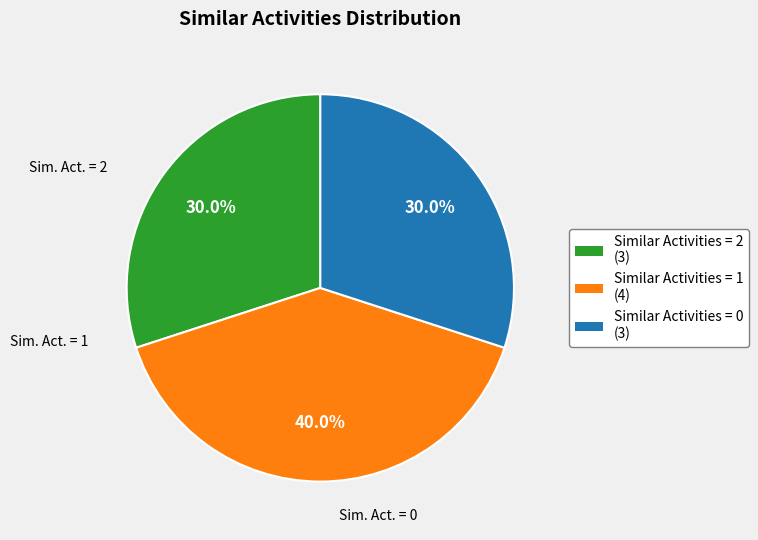

Is there any slice that represents more than half of the pie?

No